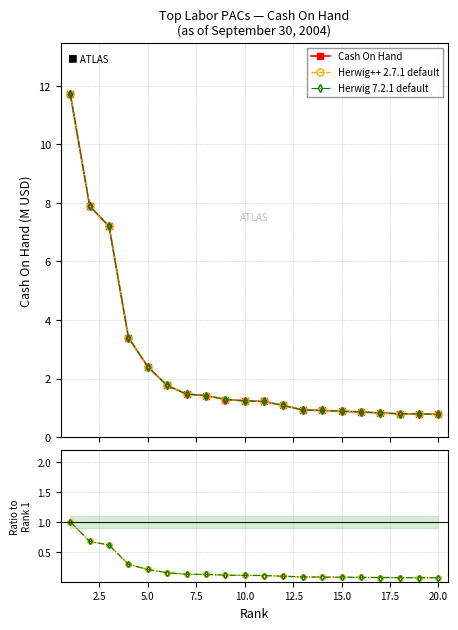

True or false: ratio orange and Herwig 7.2.1 default cross at least once.

False